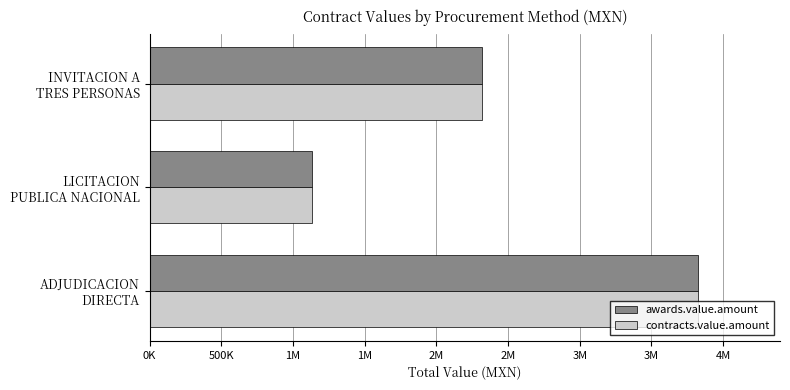

What is the value of the contracts.value.amount bar at the 1st from the left?

3823285.6